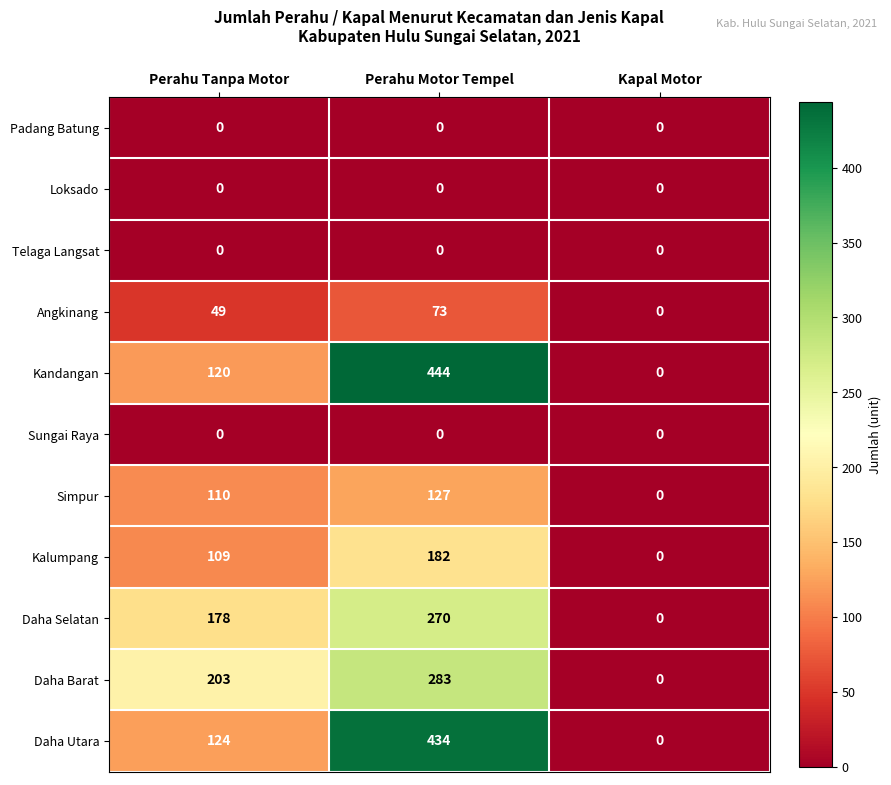

How many data points in Simpur are less than 110?

1